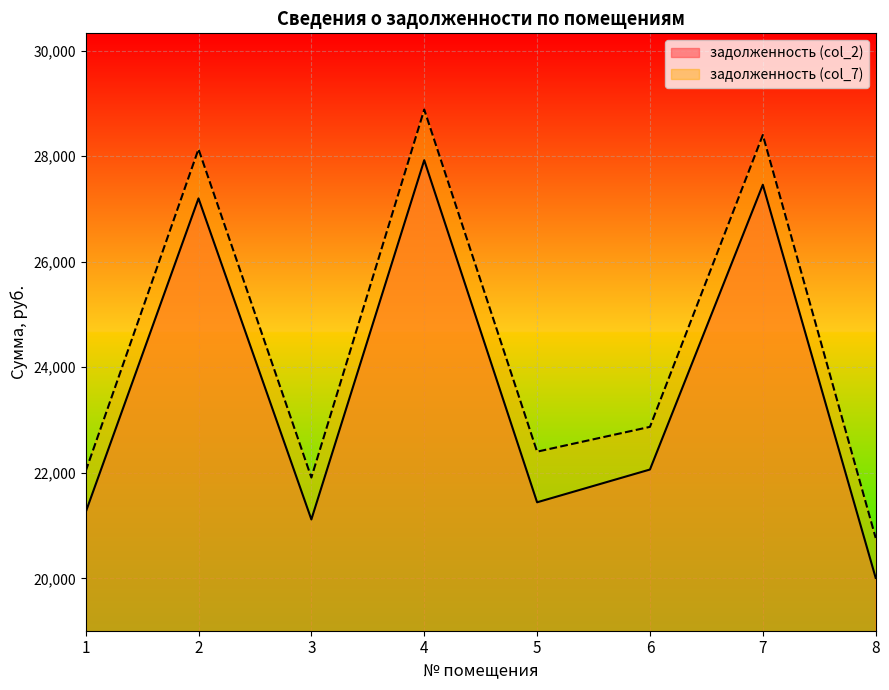

True or false: задолженность (col_2) and задолженность (col_7) cross at least once.

False